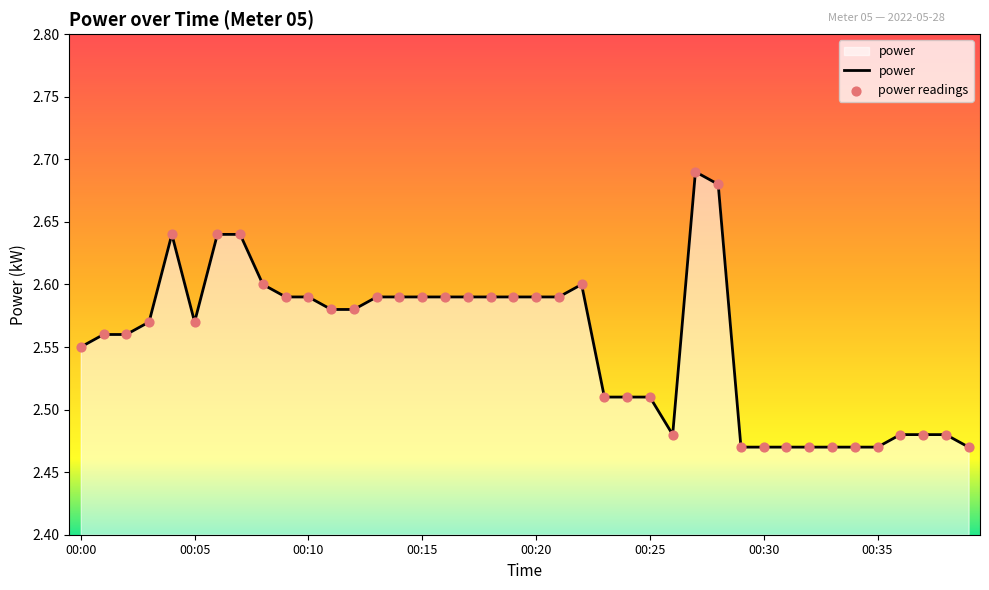

How many lines are shown in the chart?

1